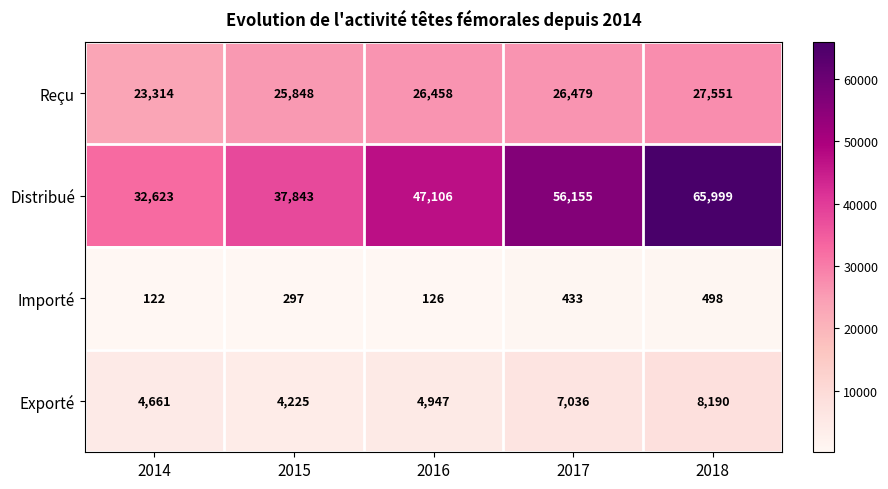

What is the difference between the second highest and second lowest values in the Importé series?

307